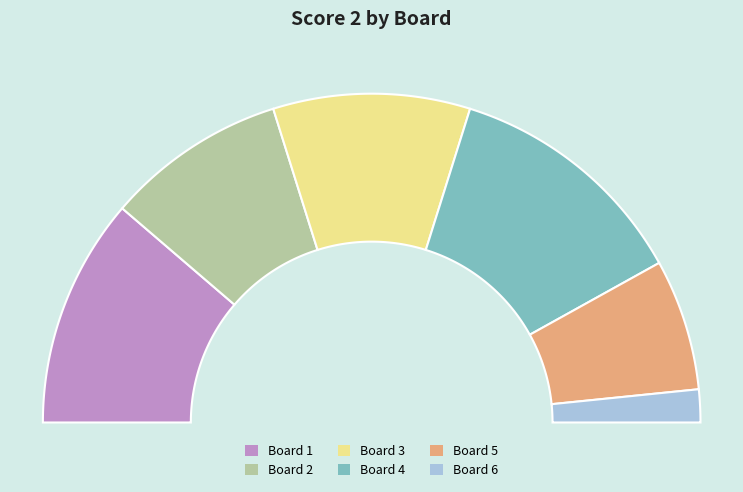

Is the sum of 2 and 3 greater than half?

No